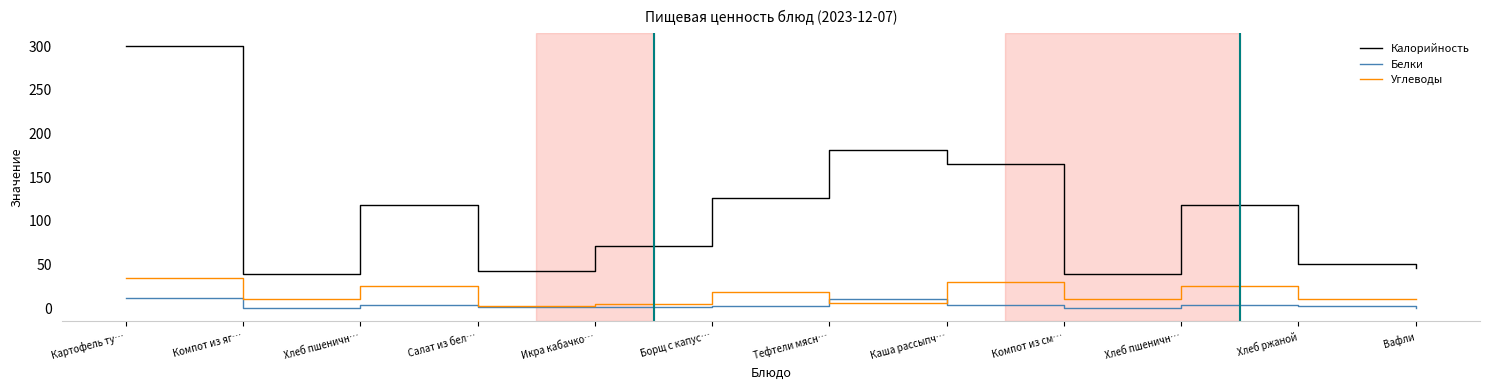

What are all the series names shown in the legend?

Калорийность, Белки, Углеводы